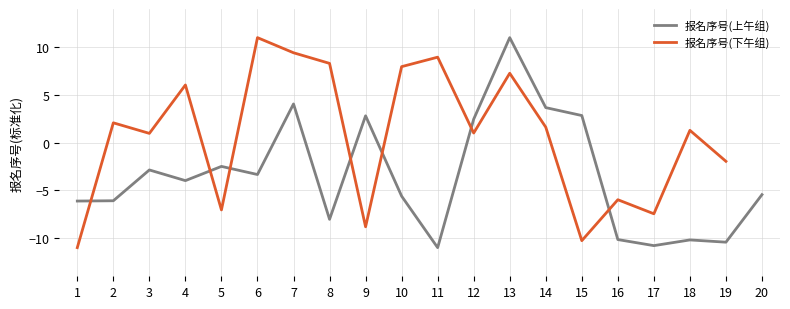

Read the 报名序号(上午组) value at 20.

-5.4